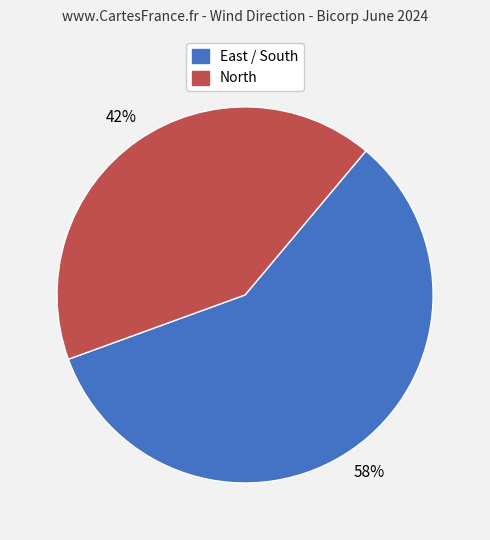

Is there a majority slice in this chart?

Yes